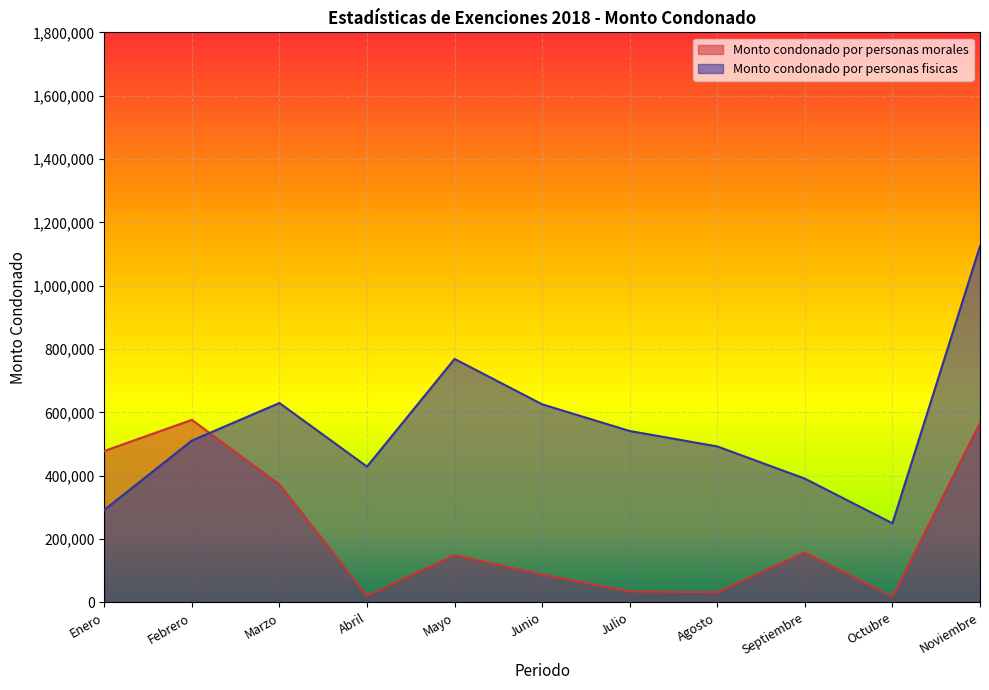

How many lines are shown in the chart?

2